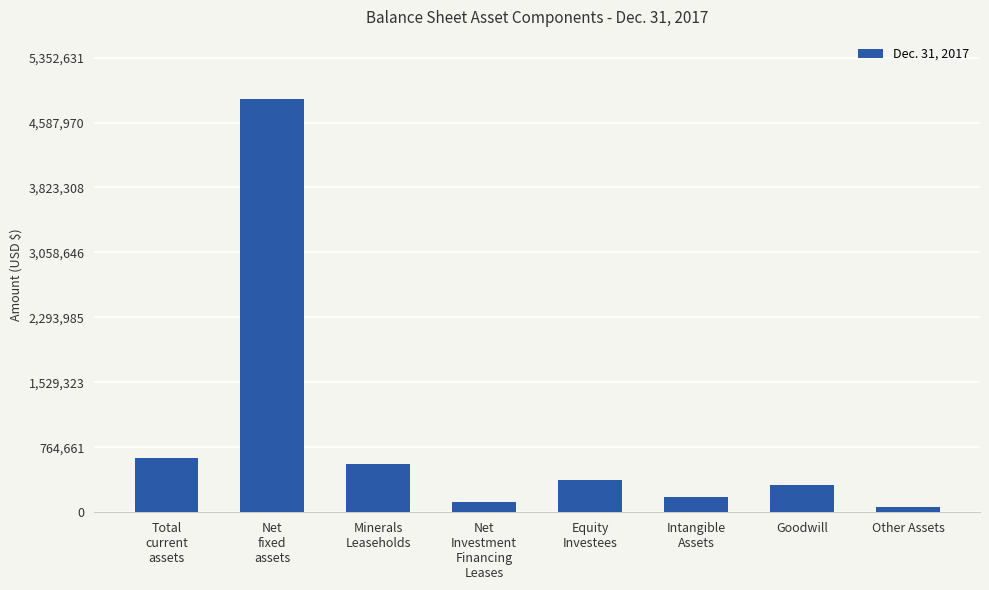

Where is the data nearest to the value 2461328?

Total
current
assets